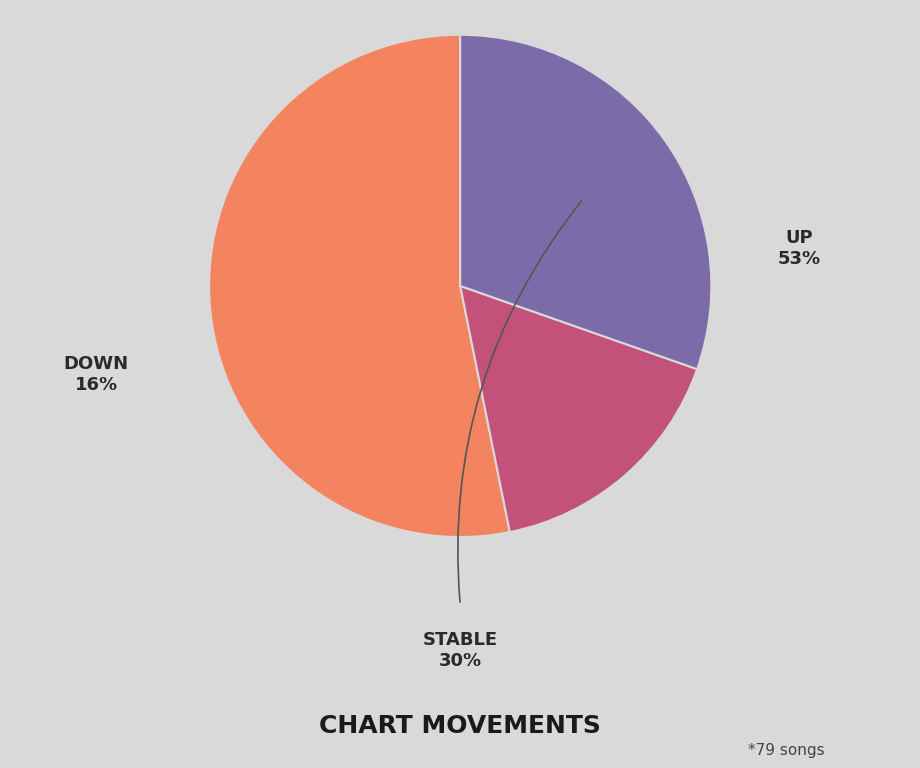

The STABLE slice represents 30% of the pie. True or false?

True